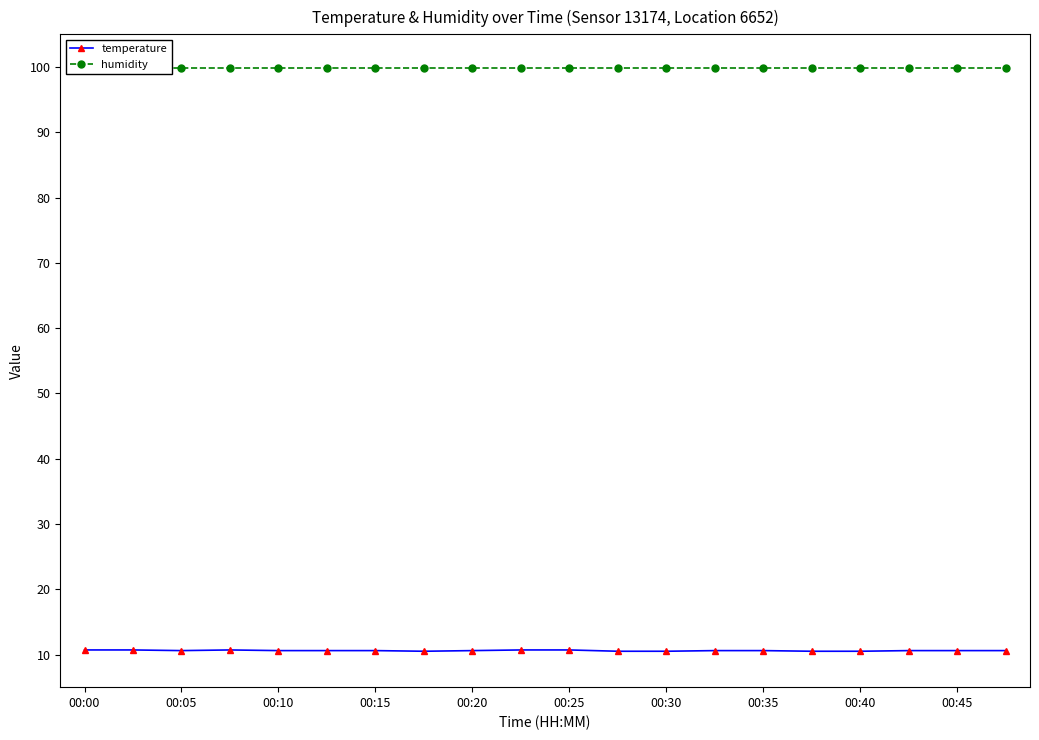

The value of temperature at 00:30 is 10.5. True or false?

True